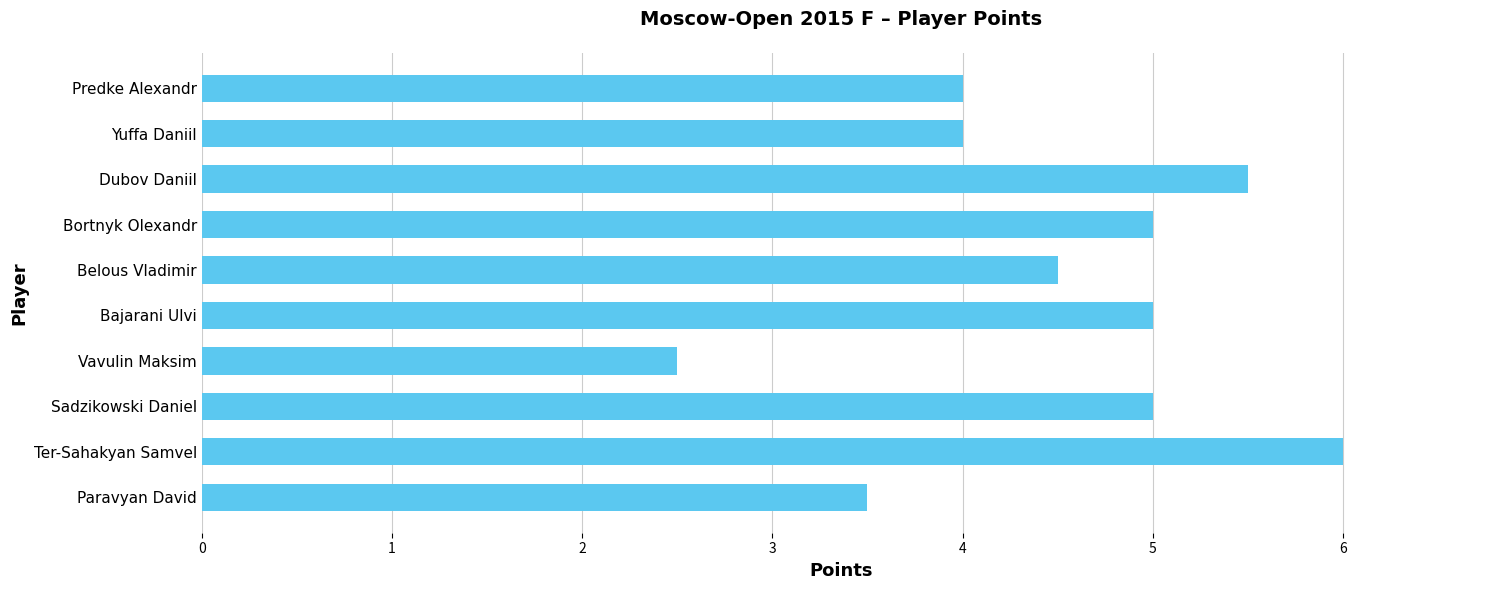

What is the difference between the maximum and minimum values?

3.5